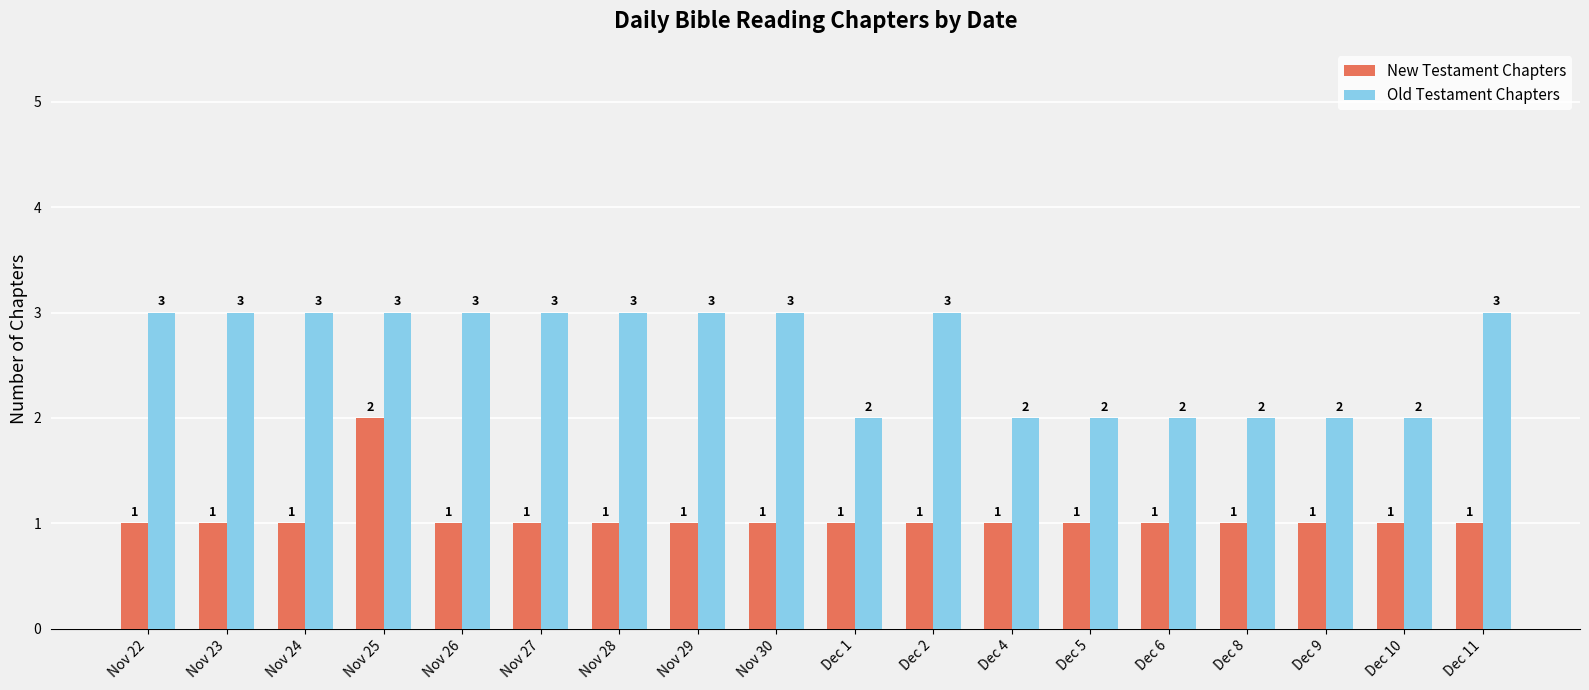

Is the value of New Testament Chapters at Dec 10 greater than the value of Old Testament Chapters at Nov 26?

No